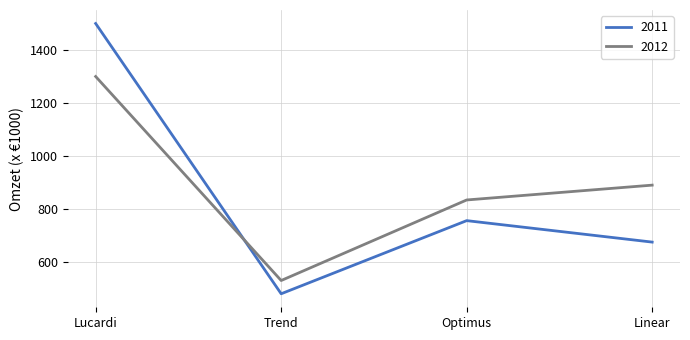

Which series has the widest spread of values?

2011